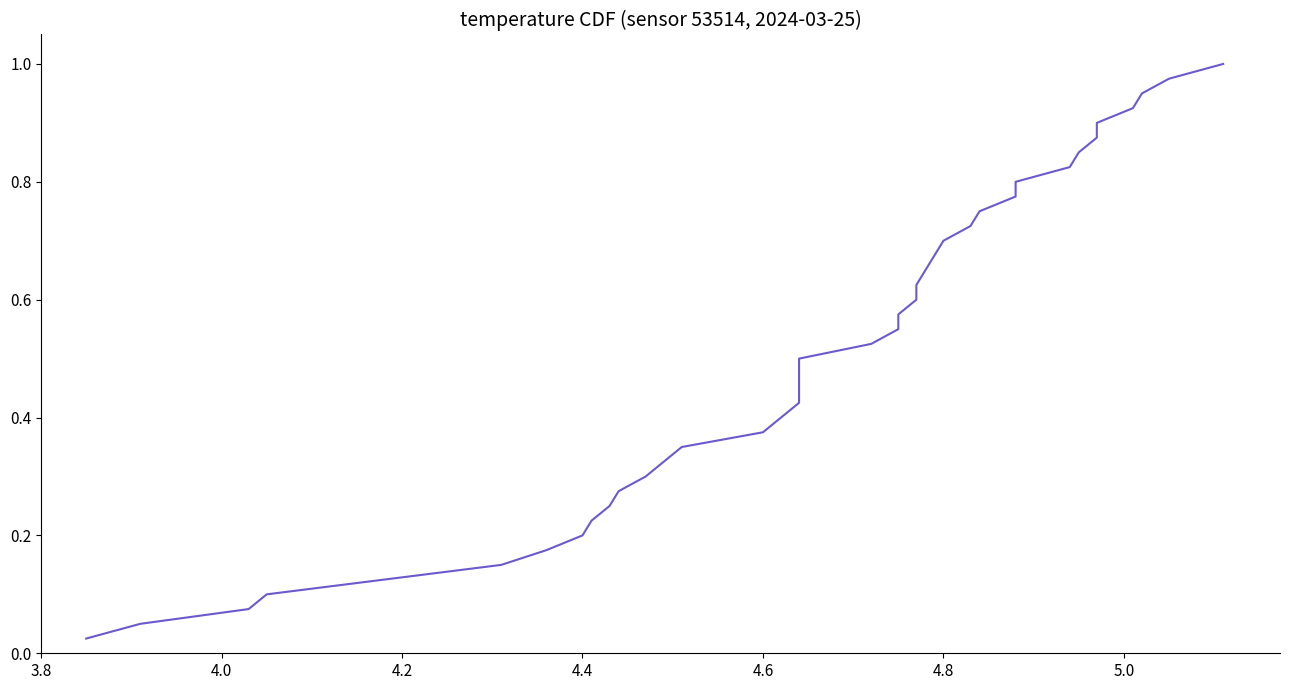

What is the difference between the maximum and minimum values?

1.0